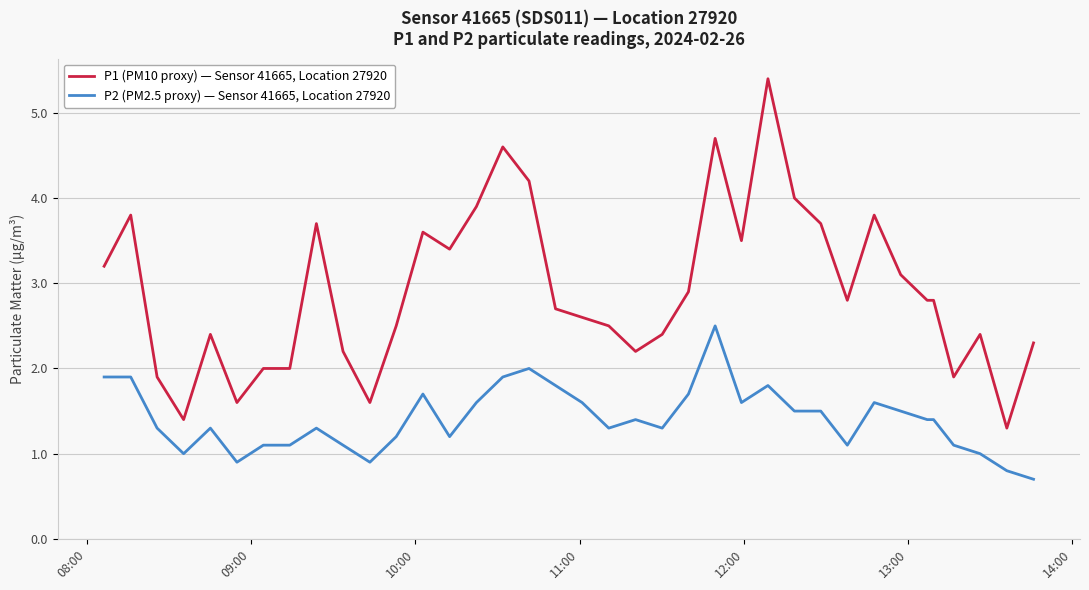

How many categories are shown in the chart?

37